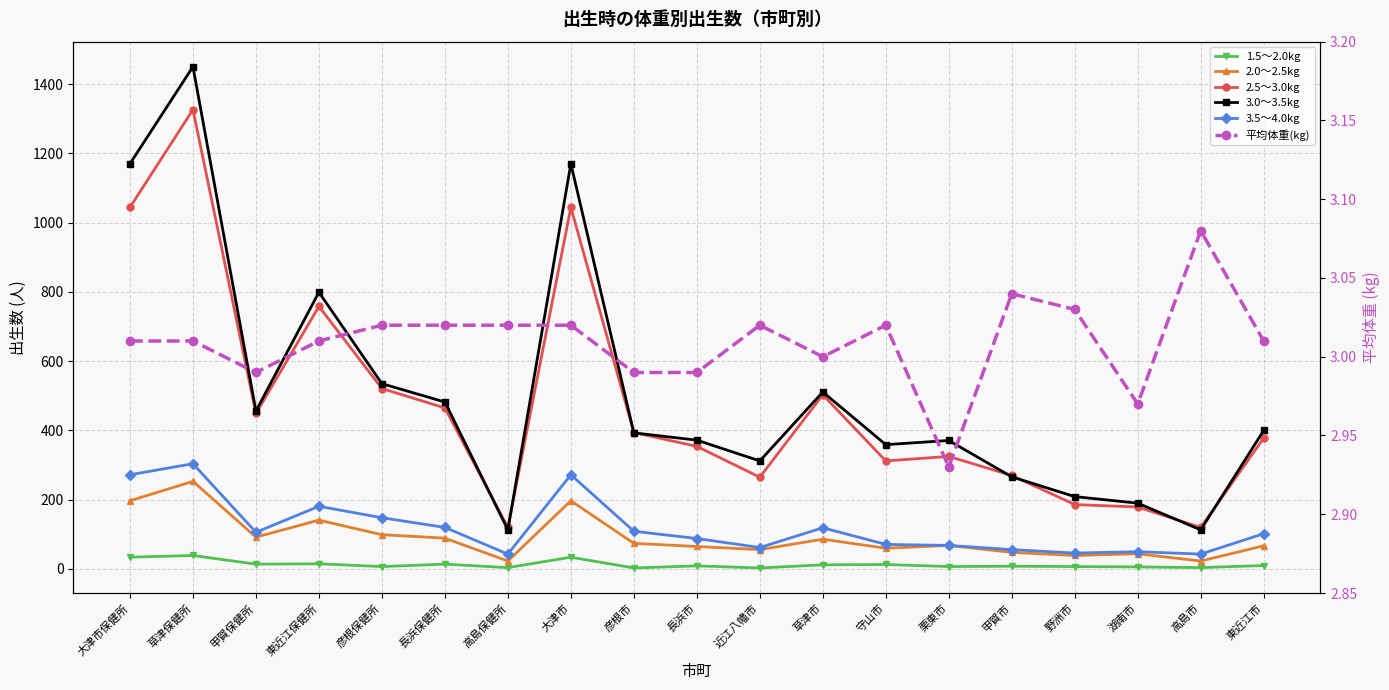

At 彦根保健所, list the series in order from largest to smallest.

3.0～3.5kg, 2.5～3.0kg, 3.5～4.0kg, 2.0～2.5kg, 1.5～2.0kg, 平均体重(kg)